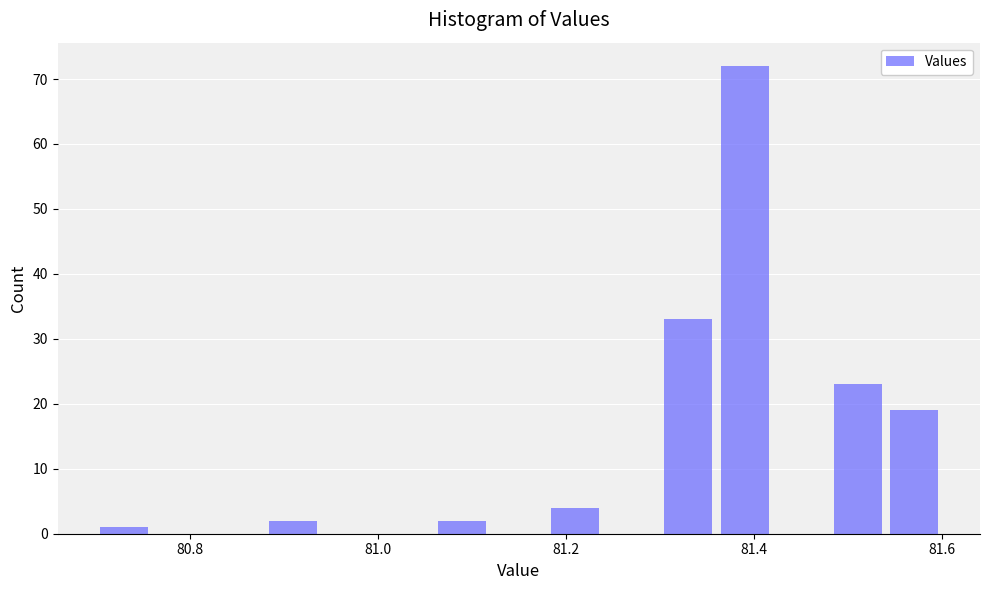

Around what value on the x-axis is the tallest bar? Give the approximate position of its centre, as read against the axis.

81.40